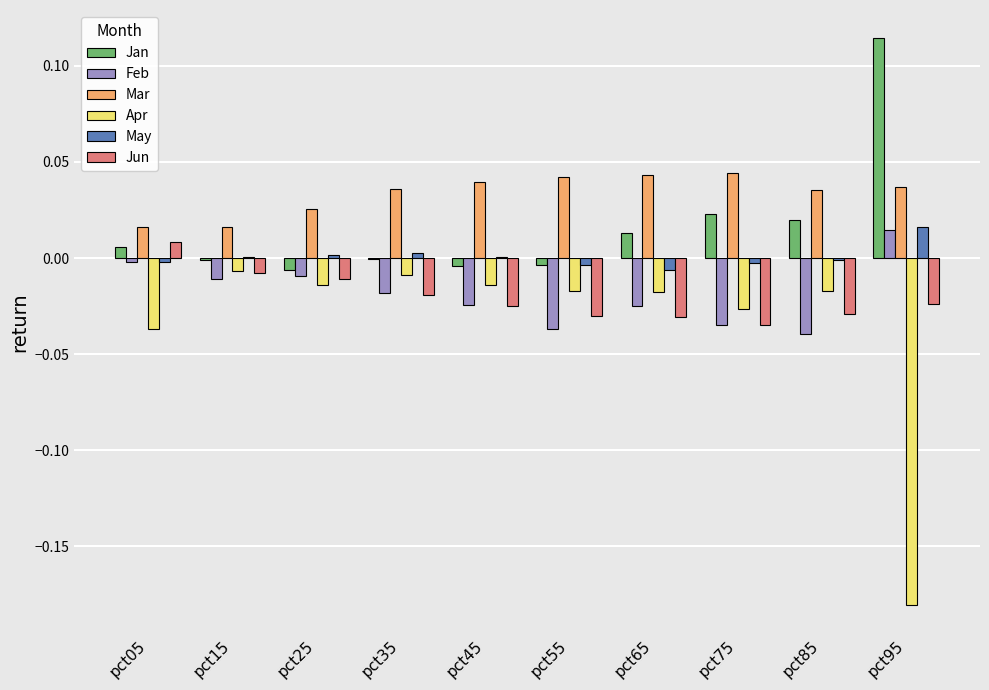

The May series shows 0.0 at pct45. True or false?

True